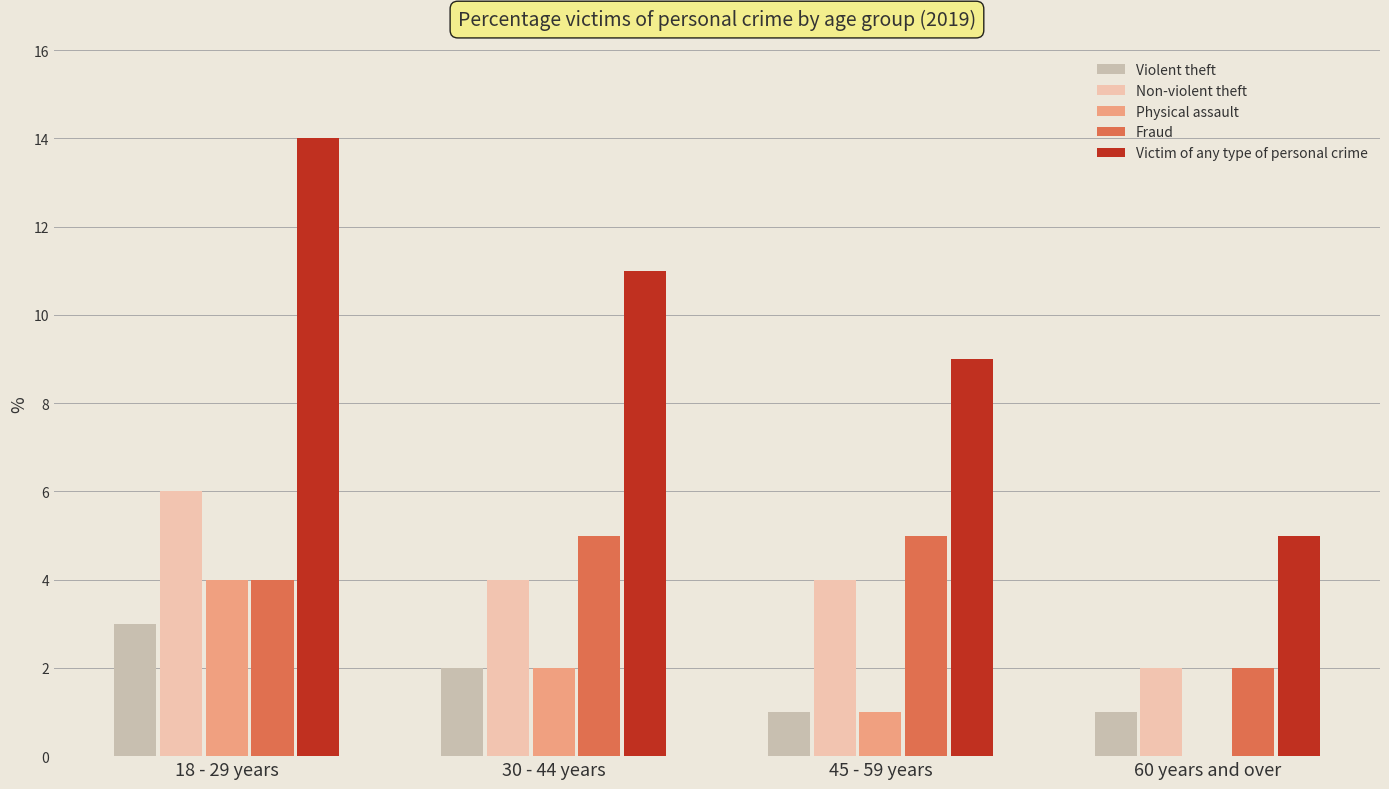

How many distinct data groups are displayed?

5